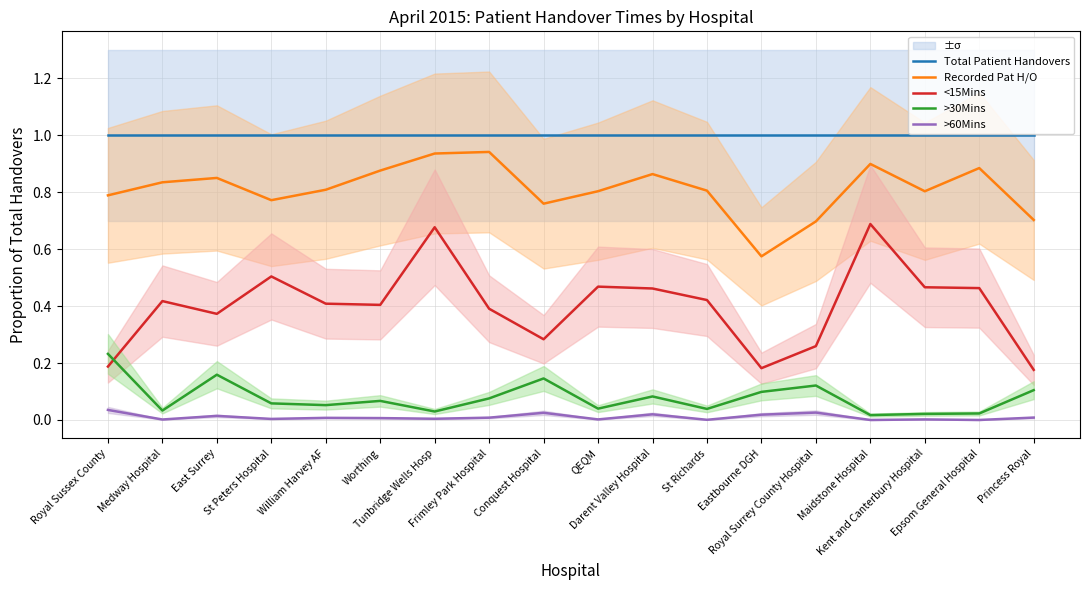

At which category is the sum across all series the highest?

Tunbridge Wells Hosp